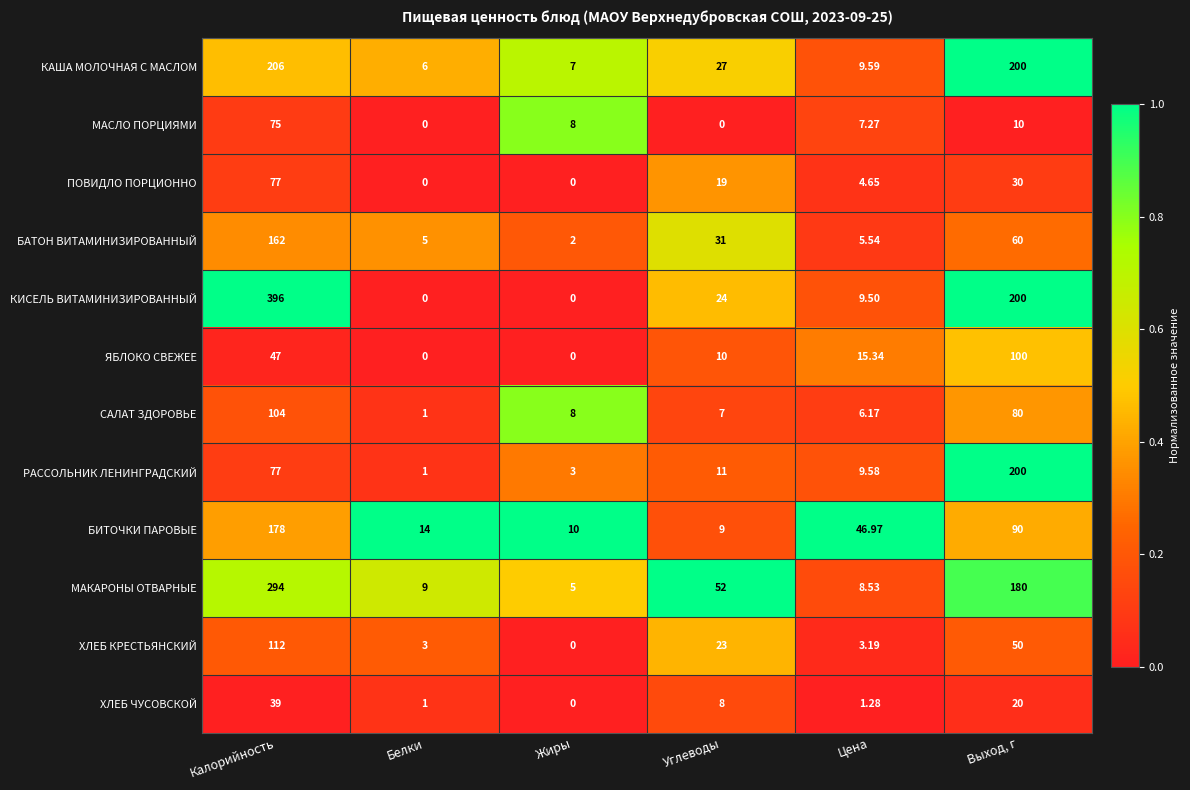

Which series has the largest total across all categories?

КИСЕЛЬ ВИТАМИНИЗИРОВАННЫЙ